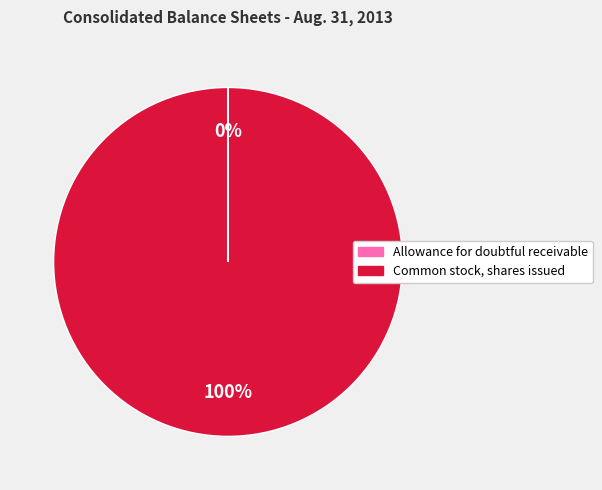

True or false: Common stock, shares issued accounts for 100% of the total.

True